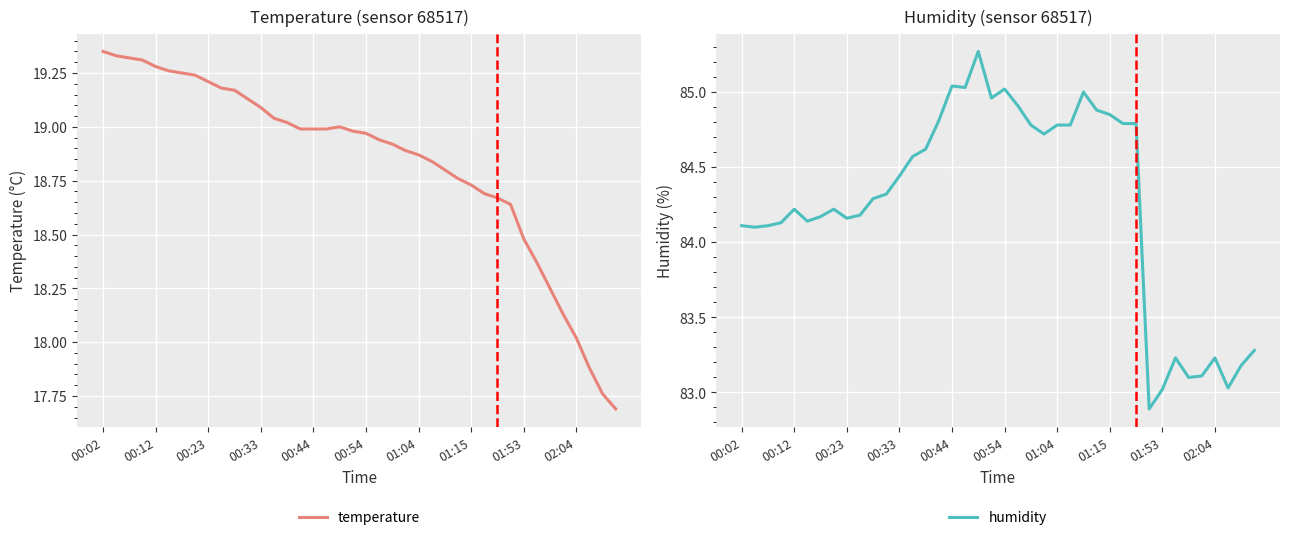

How many values in the temperature series exceed 18?

37